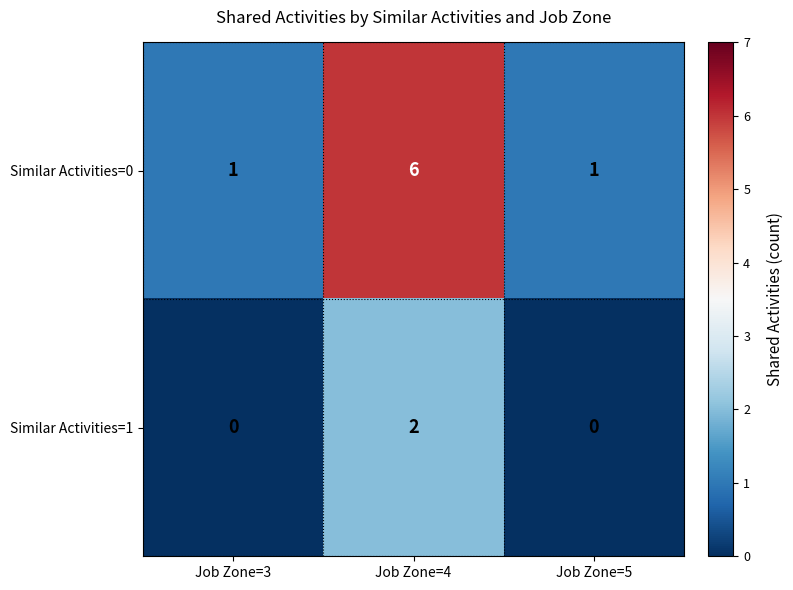

Reading left to right, list all the values displayed in this chart.

Similar Activities=0: 1	6	1
Similar Activities=1: 0	2	0